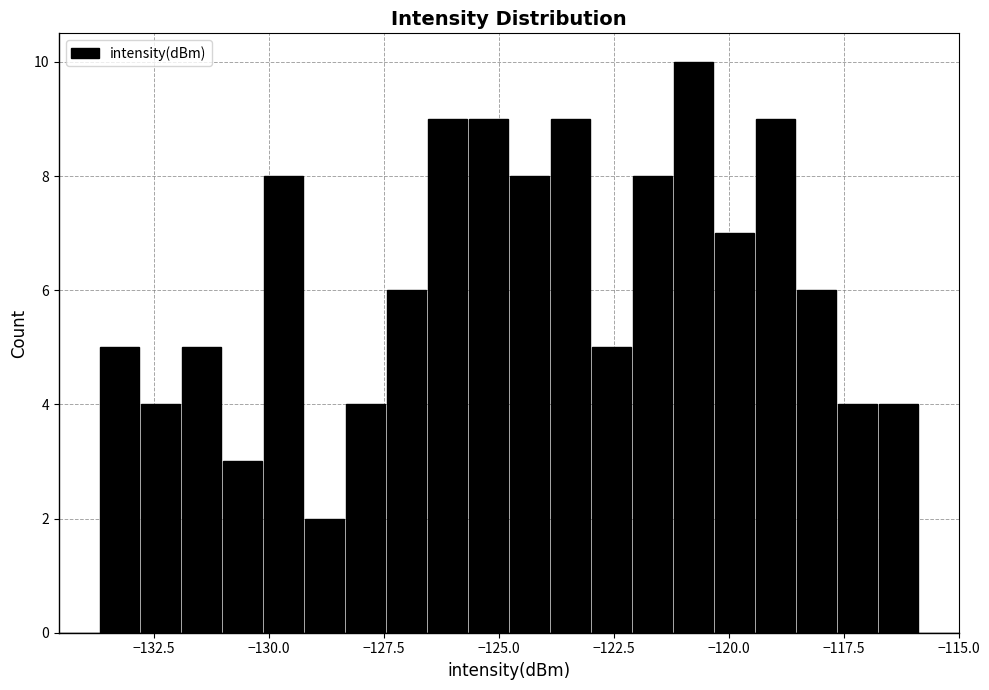

Around what value on the x-axis is the tallest bar? Give the approximate position of its centre, as read against the axis.

-121.0